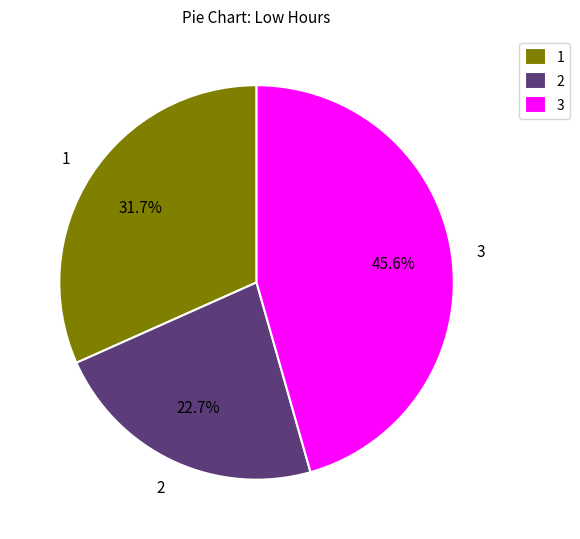

Which slice is the smallest?

2